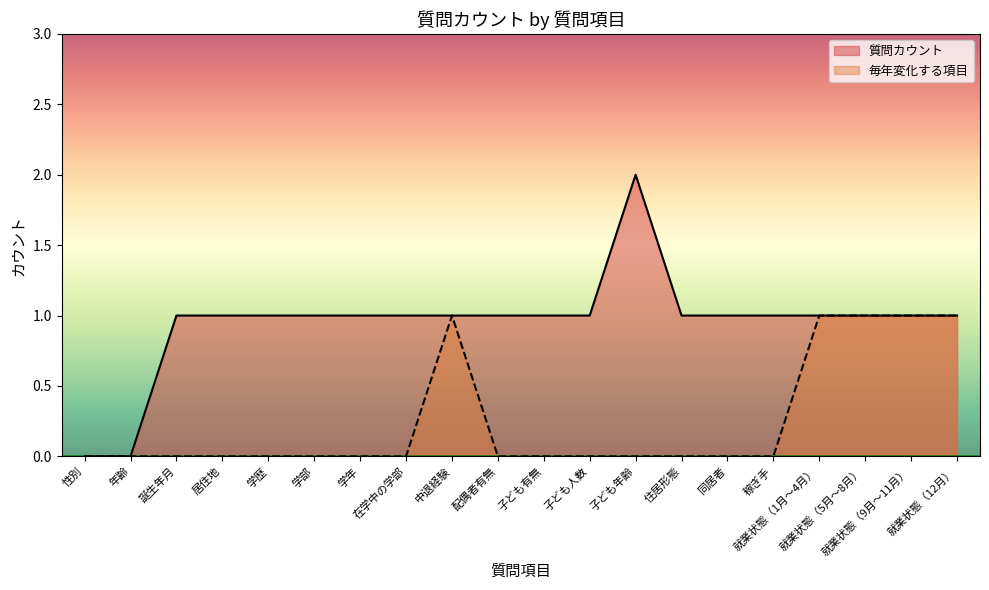

Between 子ども有無 and 子ども年齢, which is larger?

子ども年齢